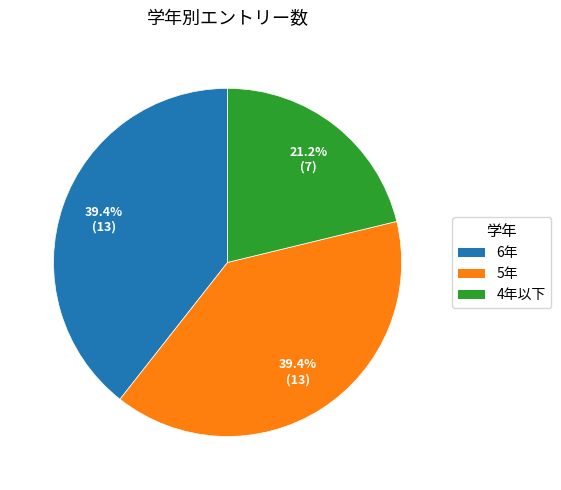

Is there a majority slice in this chart?

No